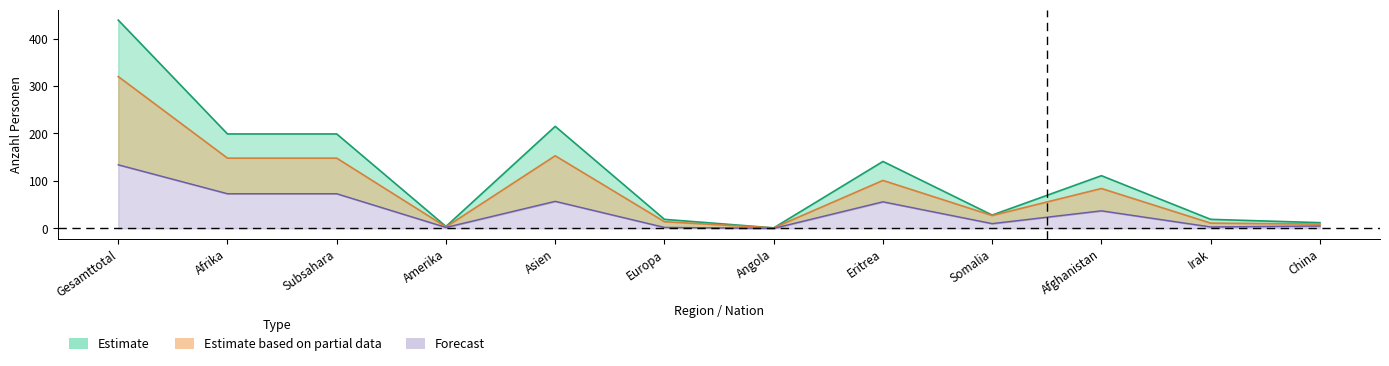

How many values in the Estimate (Total) series are below 111?

6